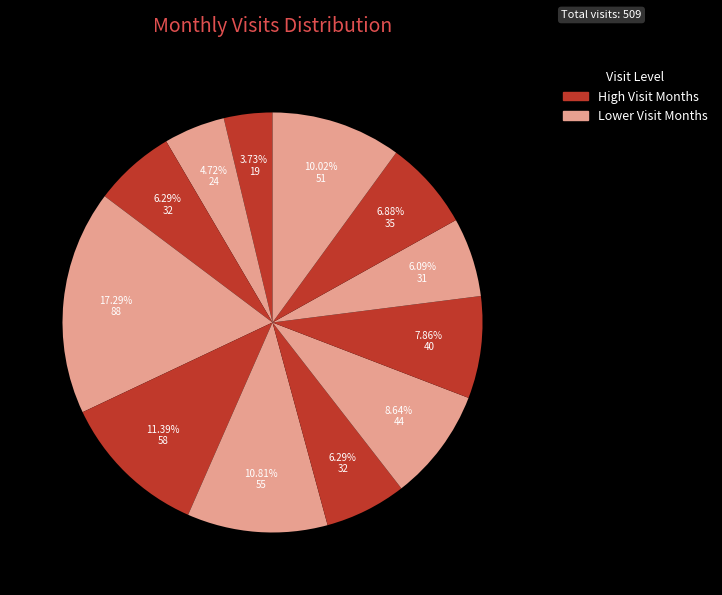

How many segments does this pie chart have?

12